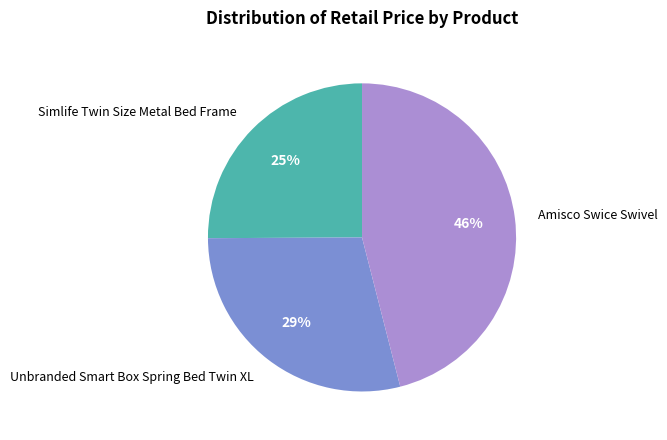

Do Simlife Twin Size Metal Bed Frame and Unbranded Smart Box Spring Bed Twin XL together represent more than half of the pie?

Yes